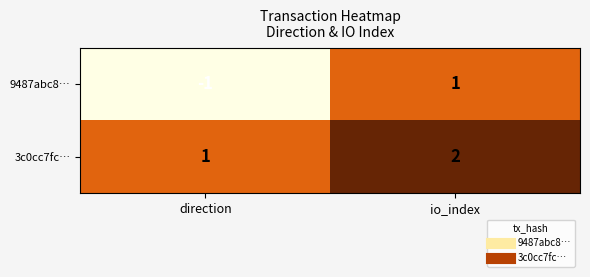

At which category is the sum across all series the highest?

io_index